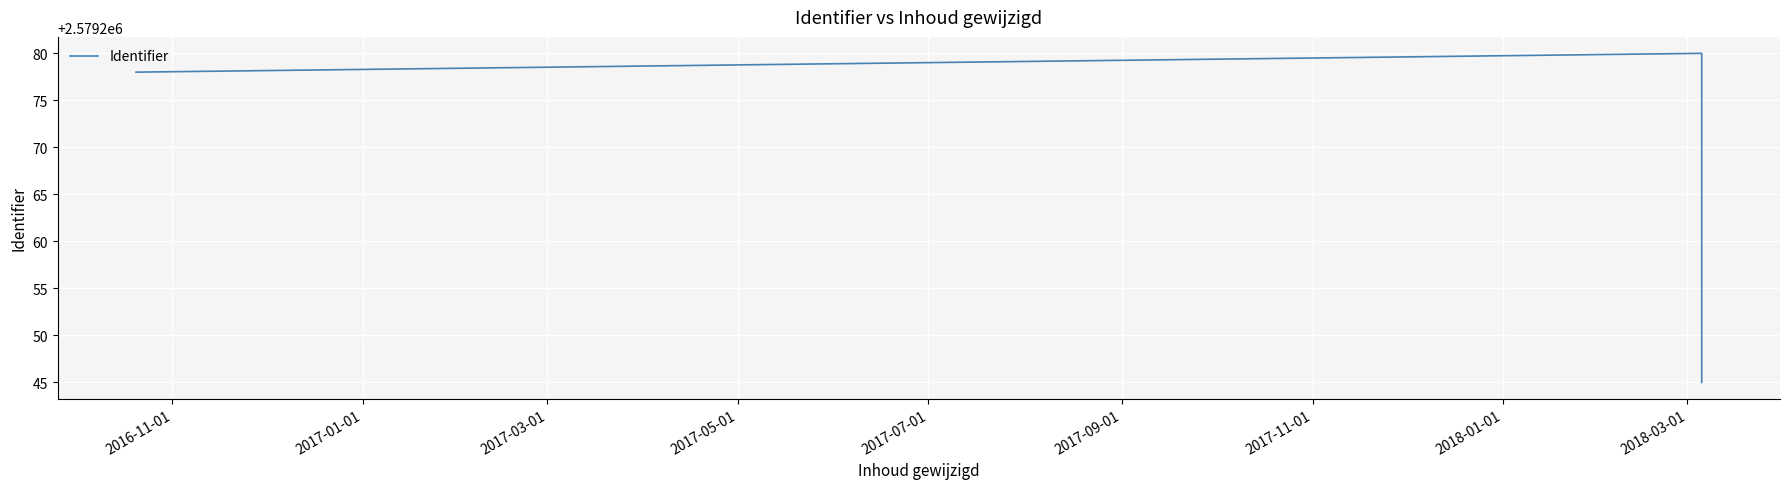

What is the maximum value shown in the chart?

2579280